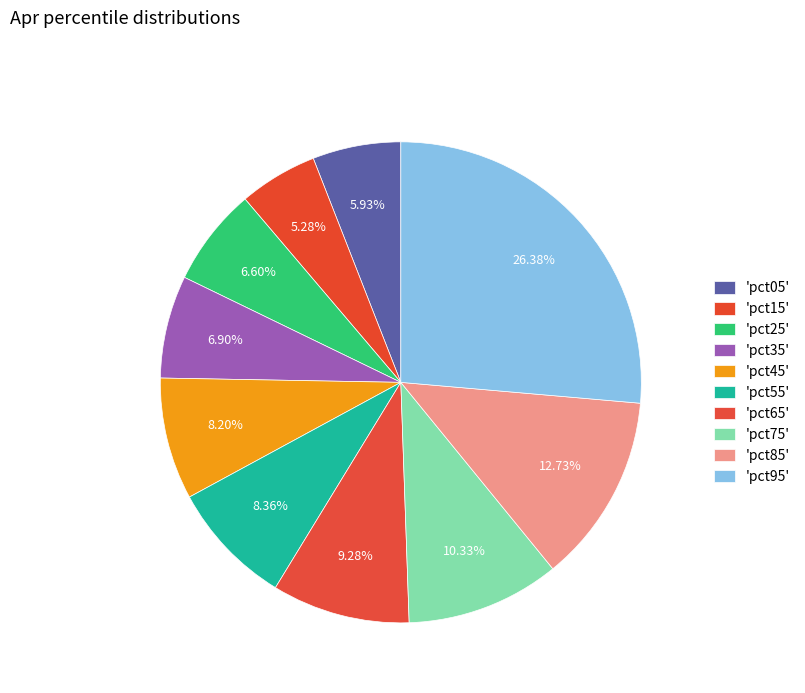

How many slices are in this pie chart?

10